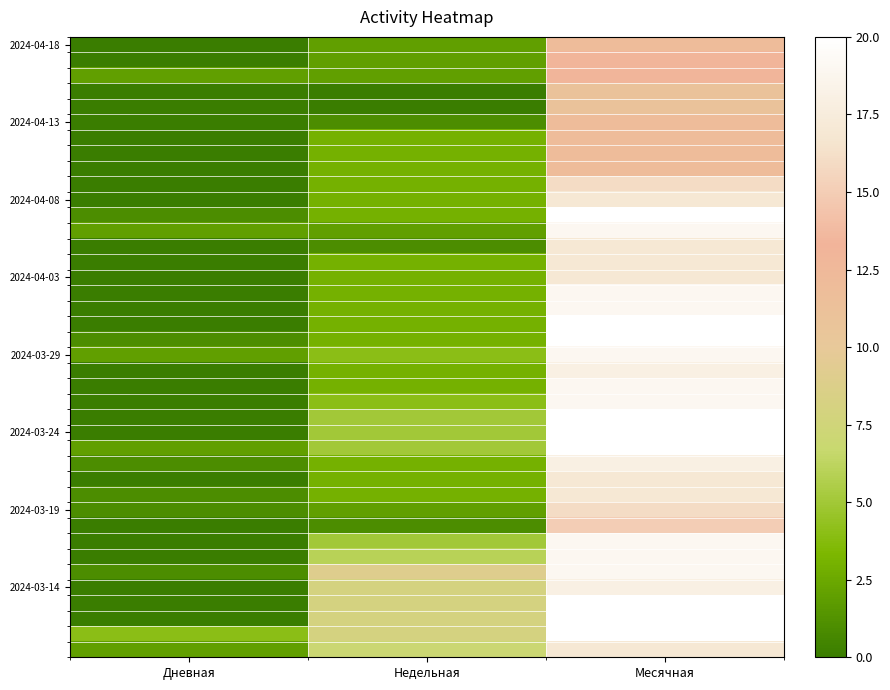

What is the total value across all series at Месячная?

679